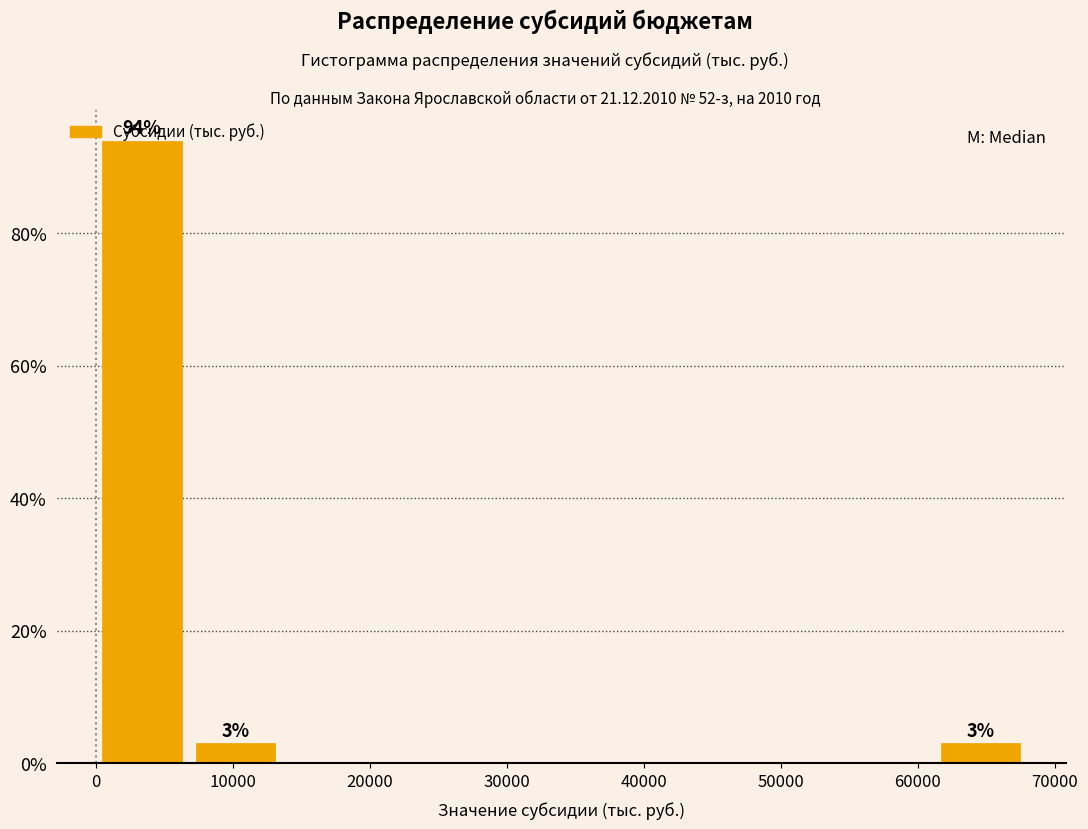

Over which range of the x-axis is the bar tallest?

0 to 6800